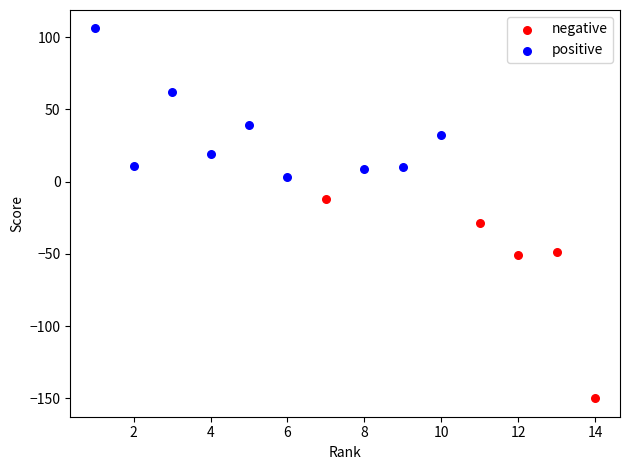

What are all the series names shown in the legend?

negative, positive